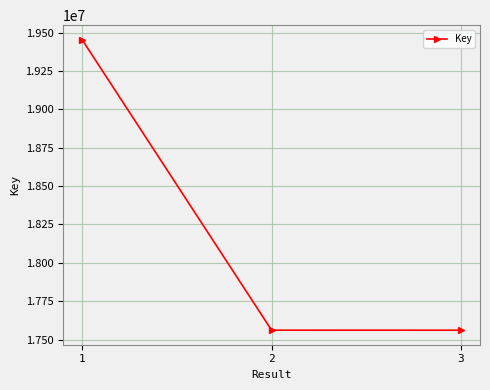

At which category does the chart reach its peak across all series?

1